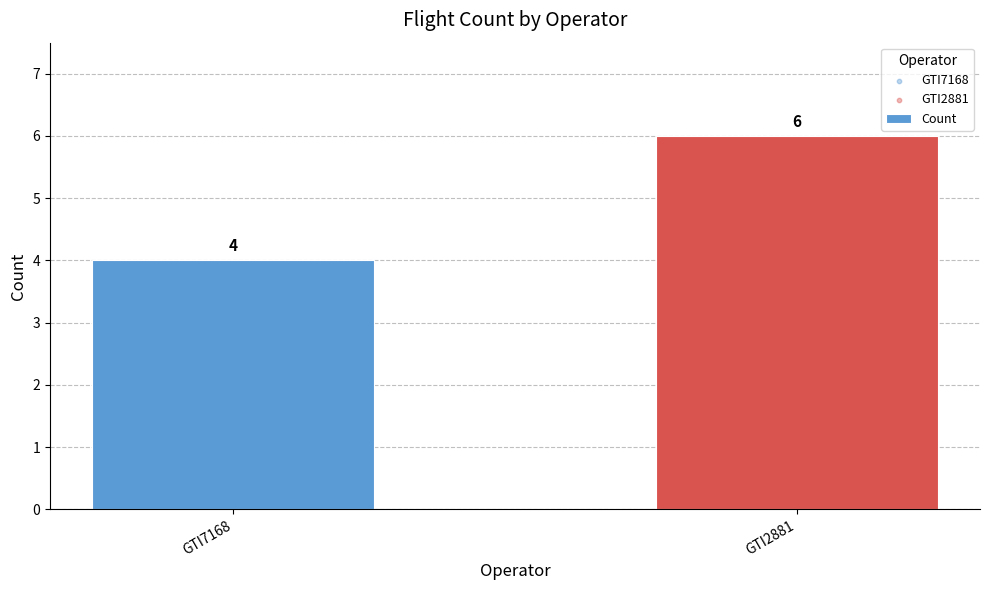

Which series contains the lowest Y value?

GTI7168